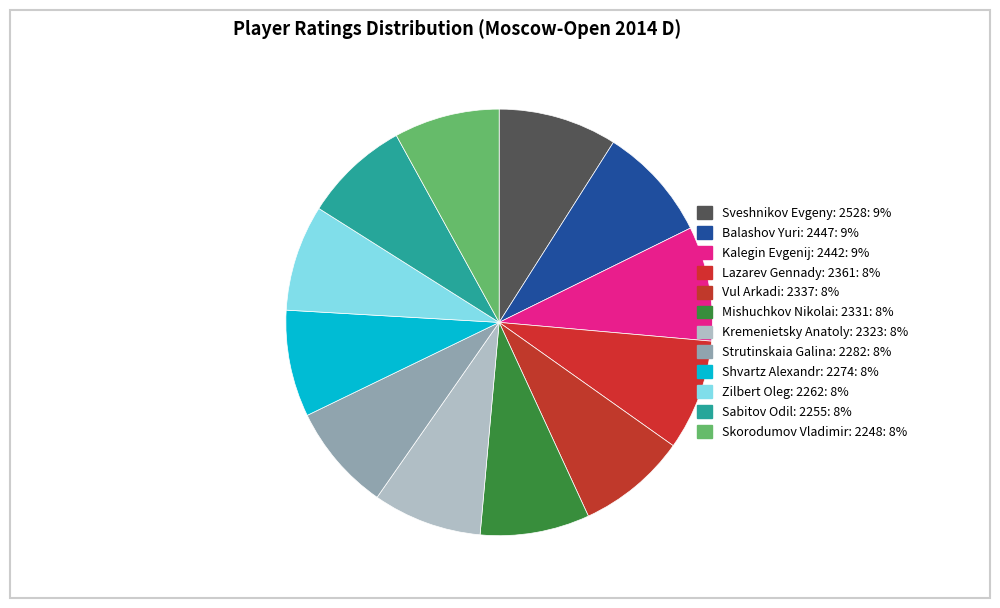

The Strutinskaia Galina: 2282 slice represents 8% of the pie. True or false?

True